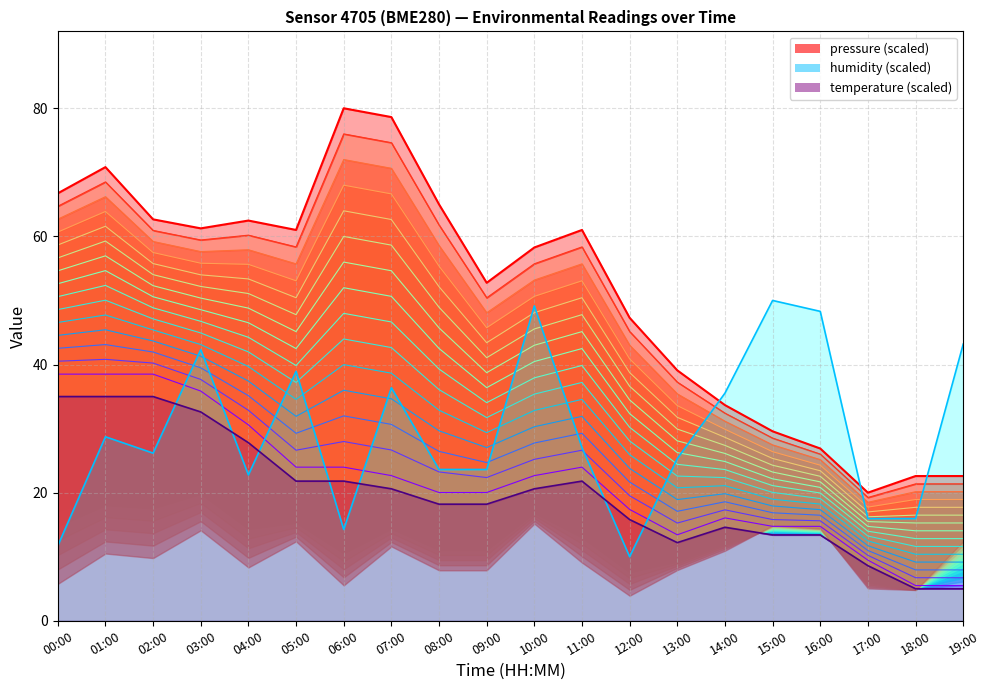

True or false: temperature and pressure intersect in this chart.

False